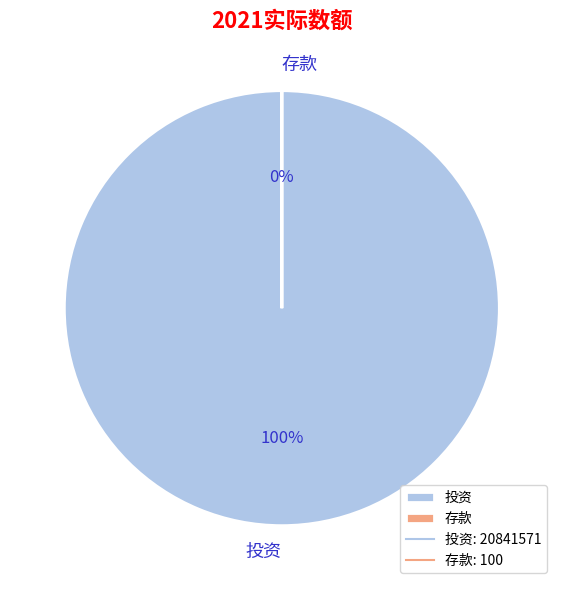

To the nearest percent, what portion does 投资 represent?

100%